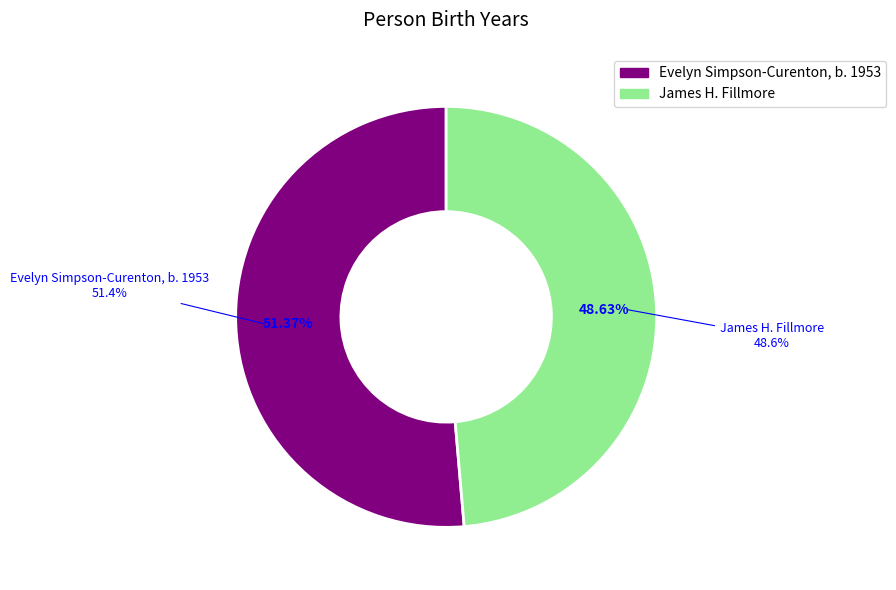

Which slice represents more than half of the pie?

Evelyn Simpson-Curenton, b. 1953